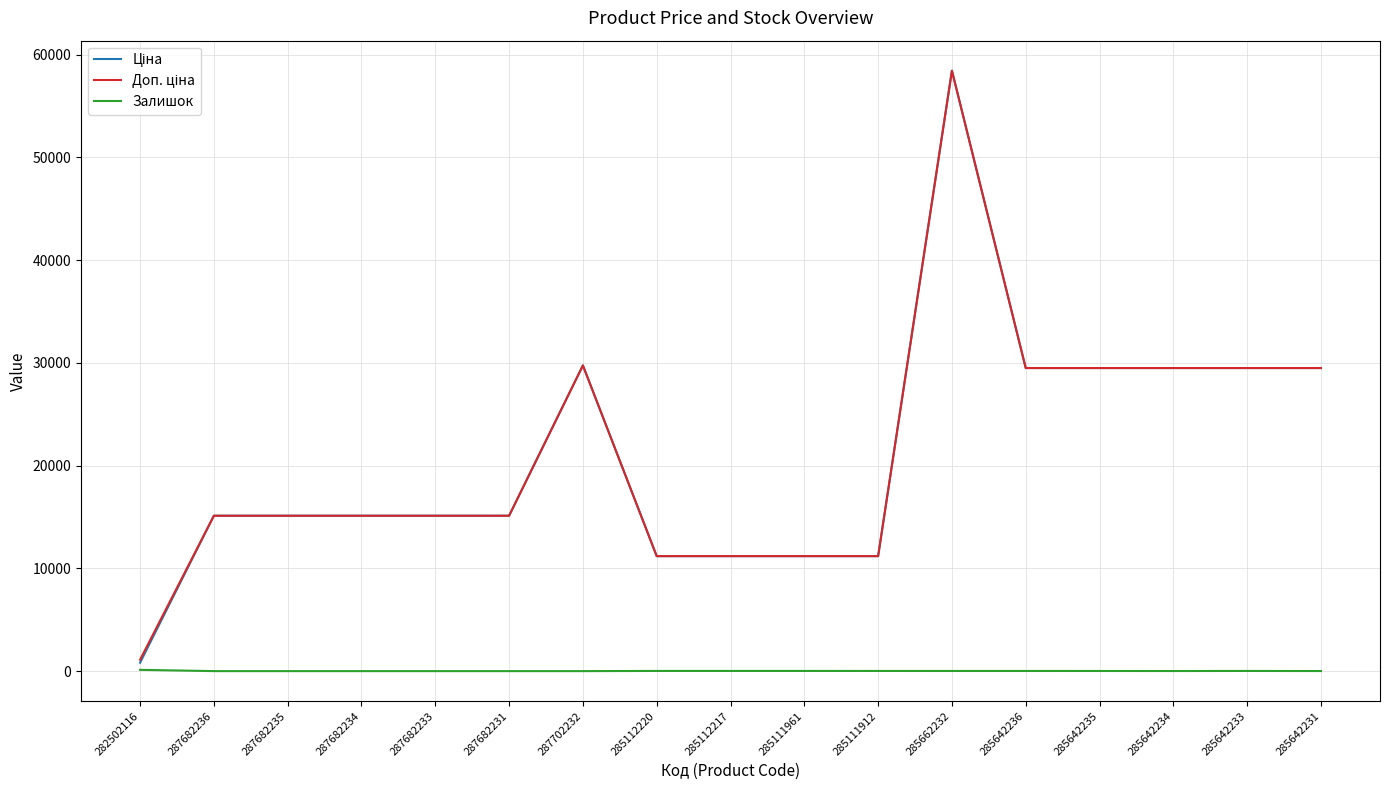

What is the greatest value displayed?

58426.5